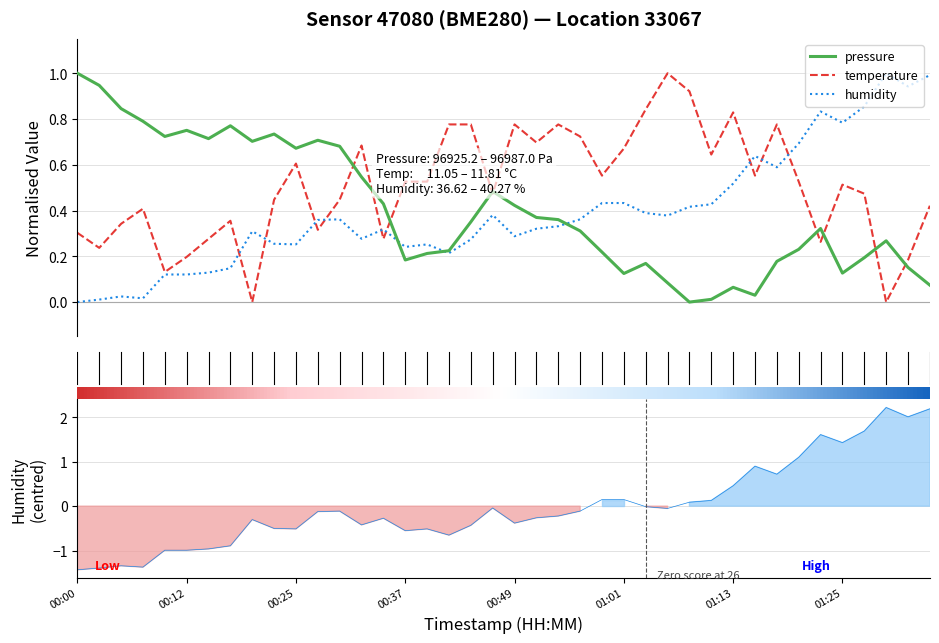

What is the label of the 3rd point from the left?

00:25